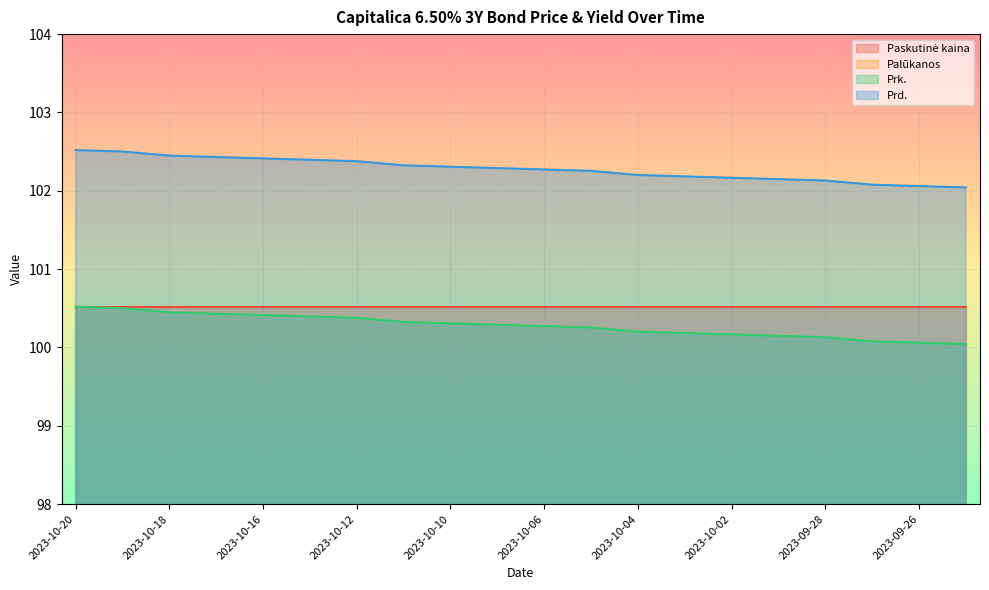

True or false: Prk. and Prd. intersect in this chart.

False